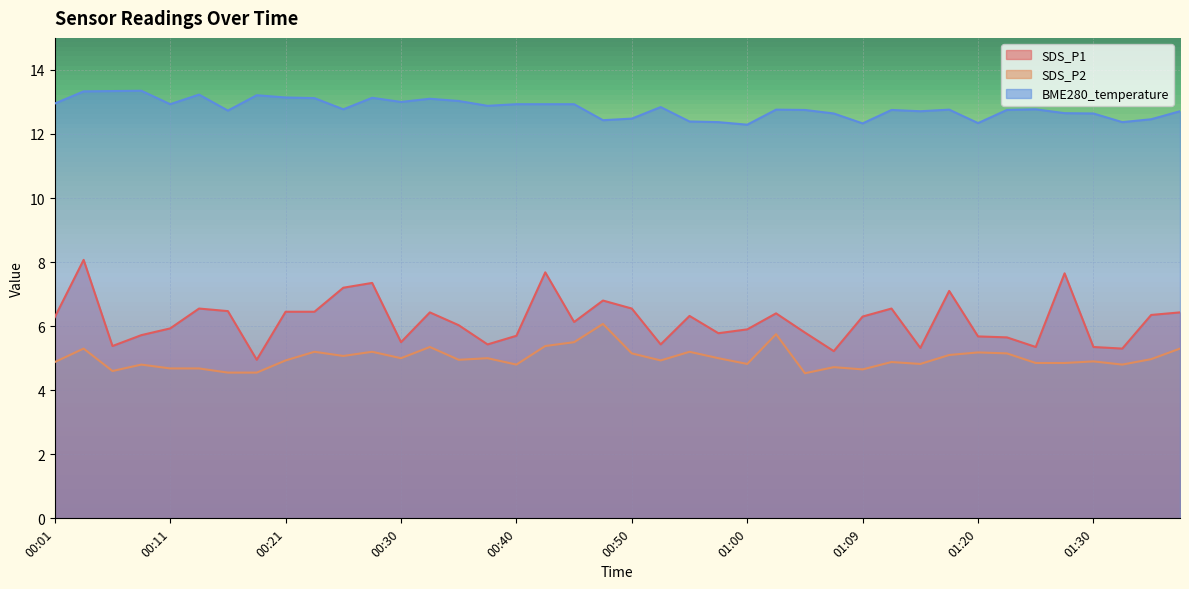

At which category does the chart reach its minimum across all series?

01:04